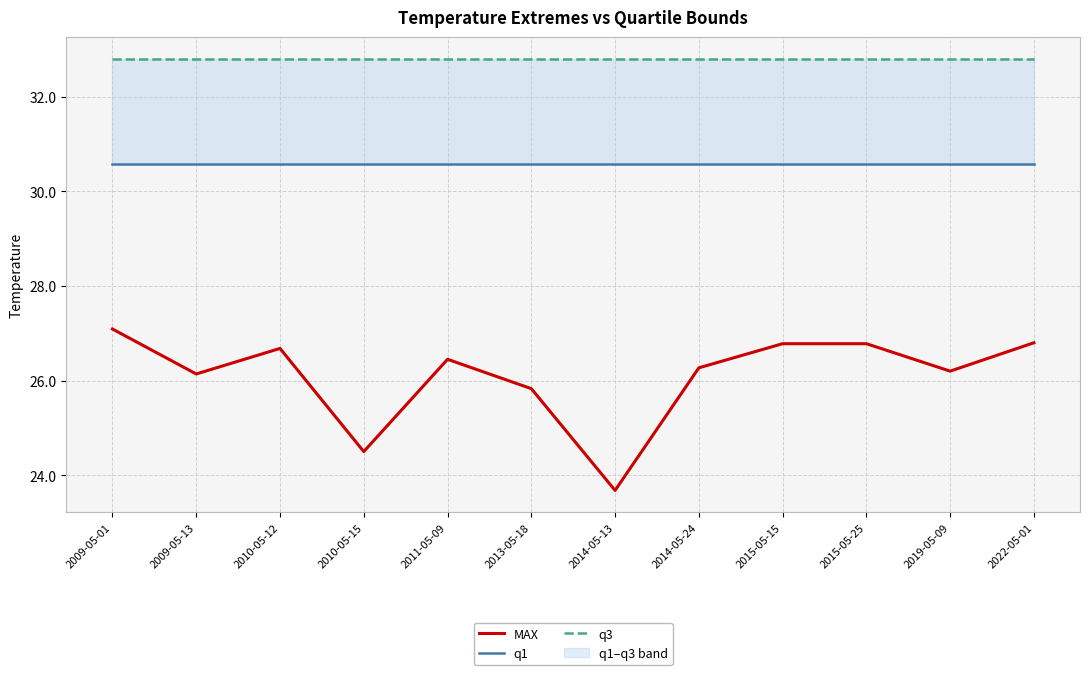

Count the number of categories in the chart.

12